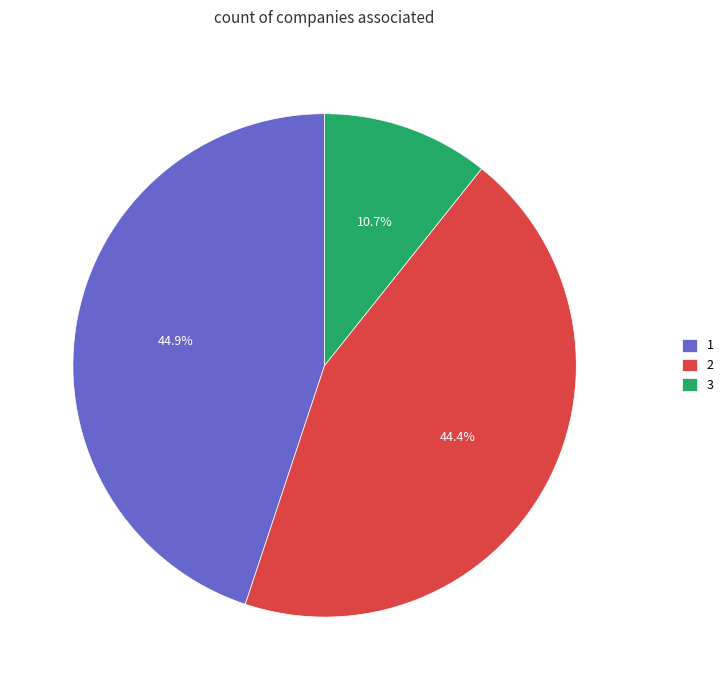

How many segments does this pie chart have?

3